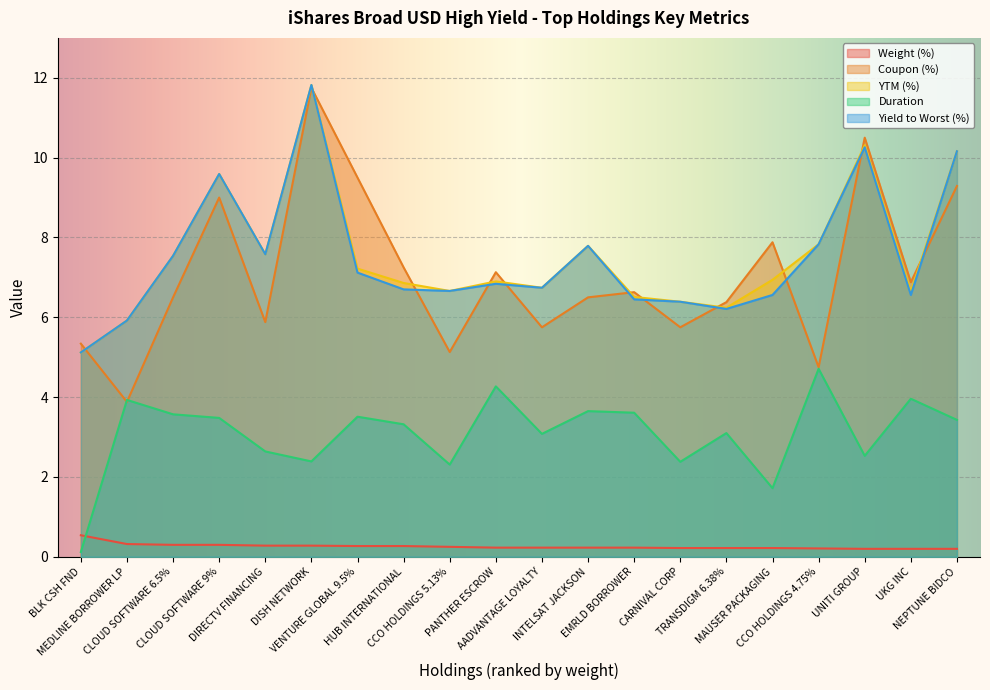

Read the Weight (%) value at TRANSDIGM 6.38%.

0.2